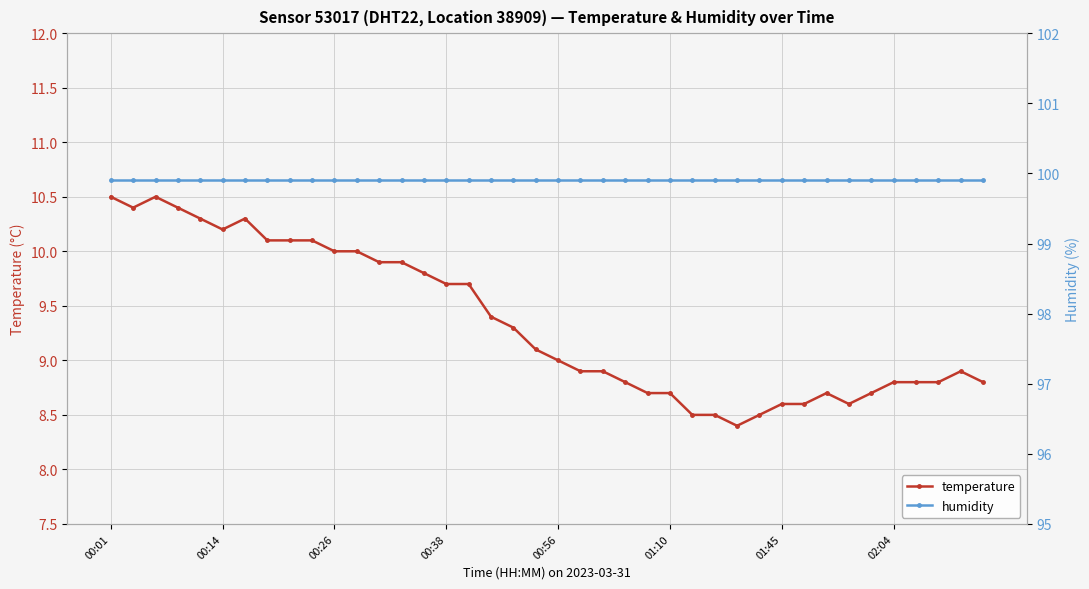

True or false: humidity and temperature cross at least once.

False